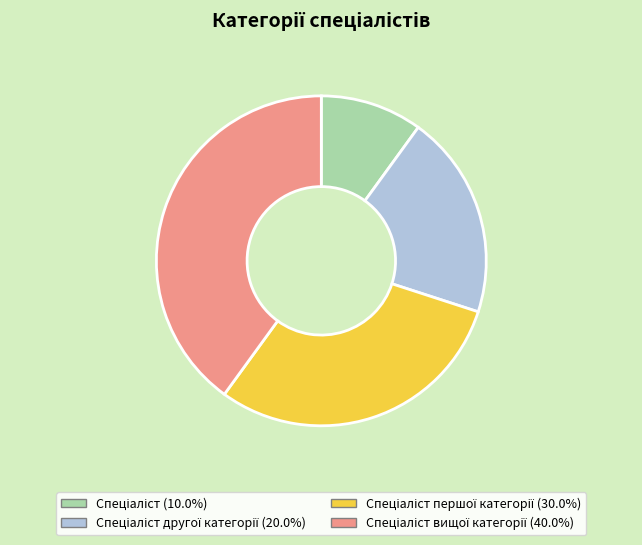

Does any single category account for the majority?

No